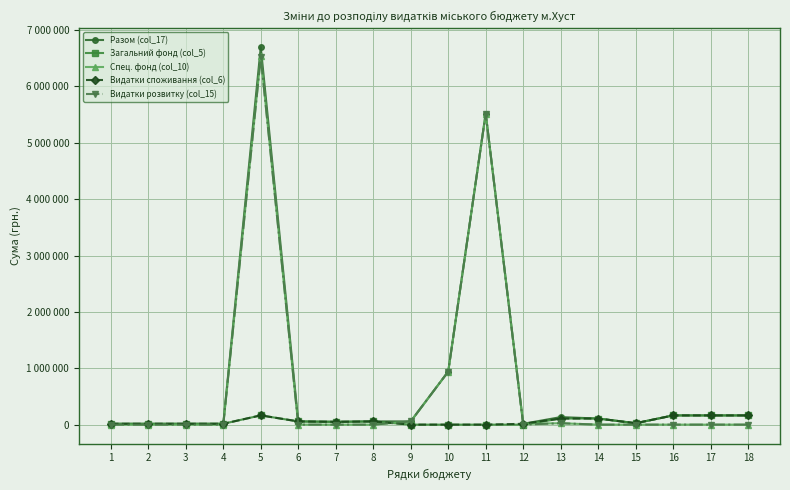

What is the total value across all series at 13?

400500